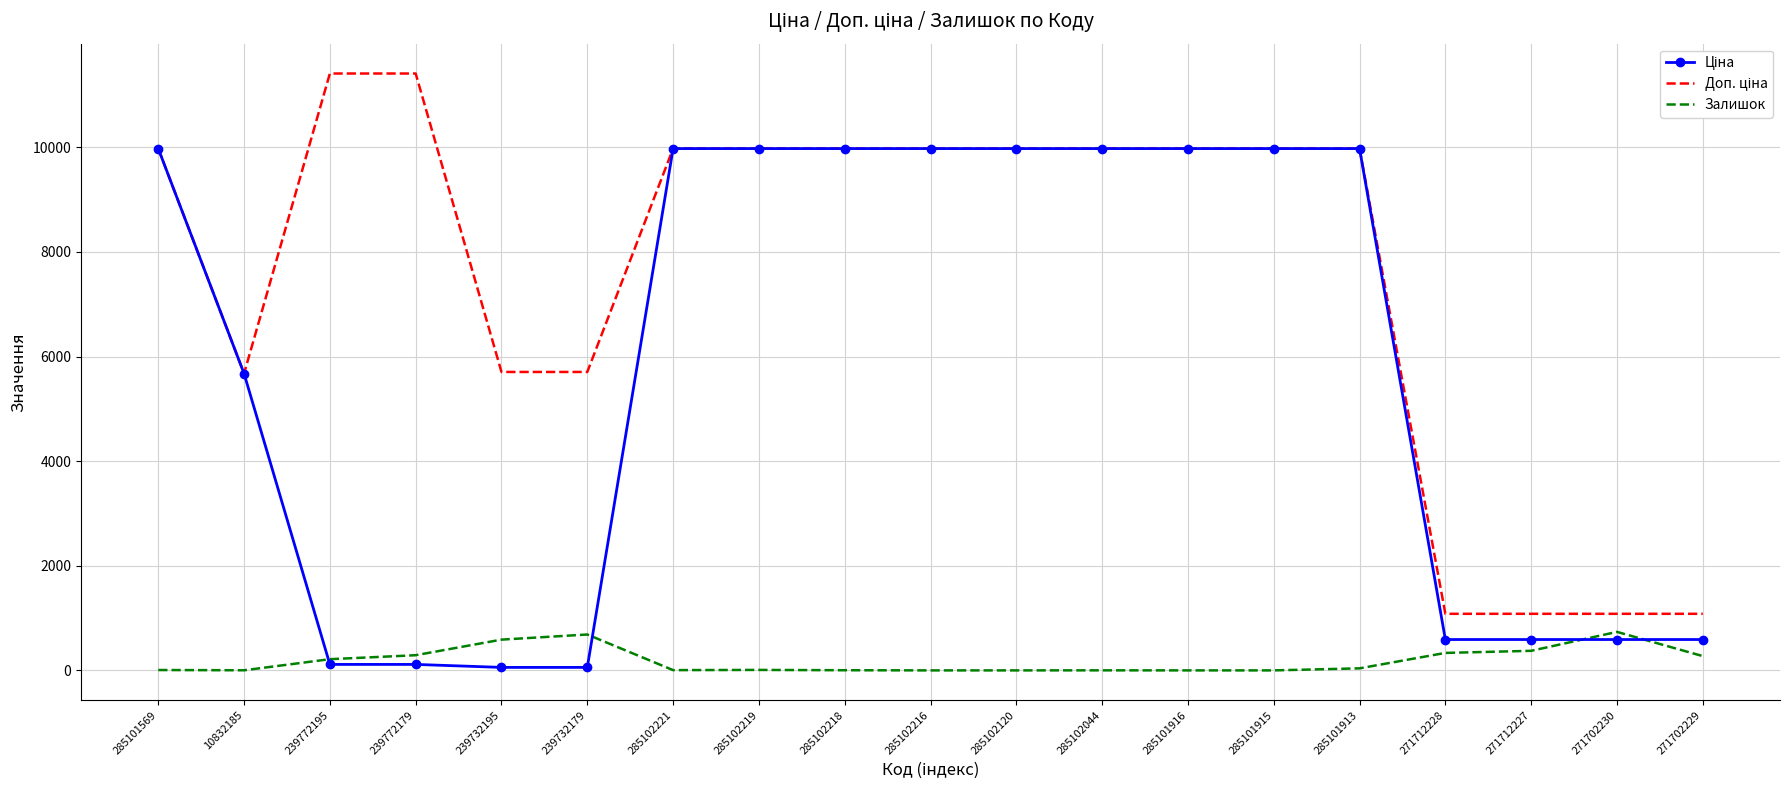

True or false: Залишок has a value of 0.0 at 285102216.

True